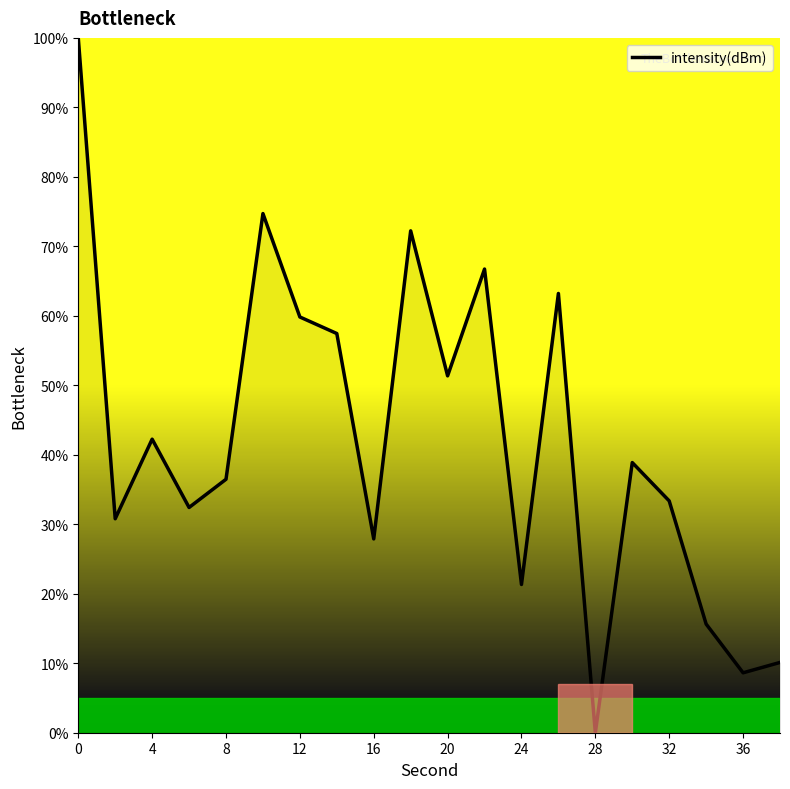

How many values are below 38?

10